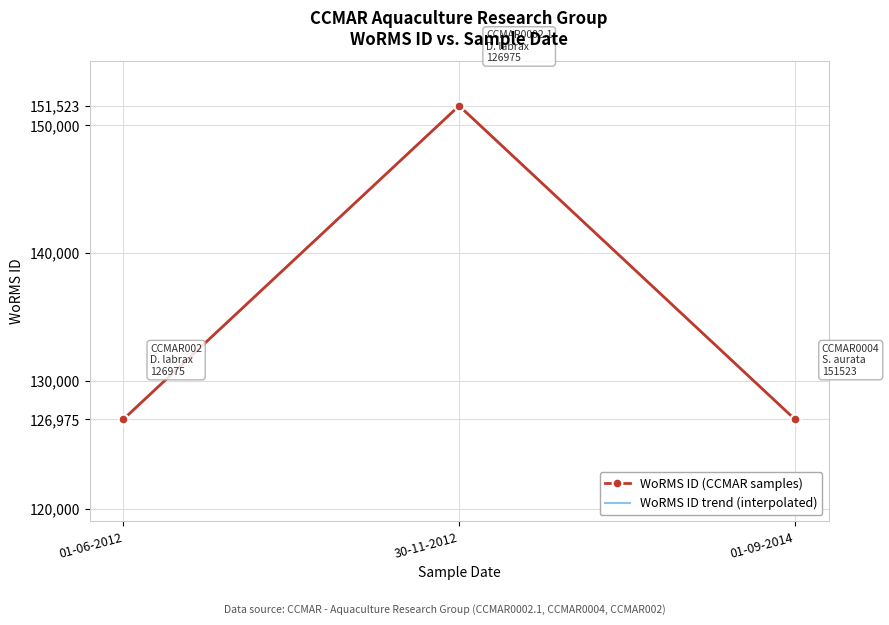

How many categories are shown in the chart?

3